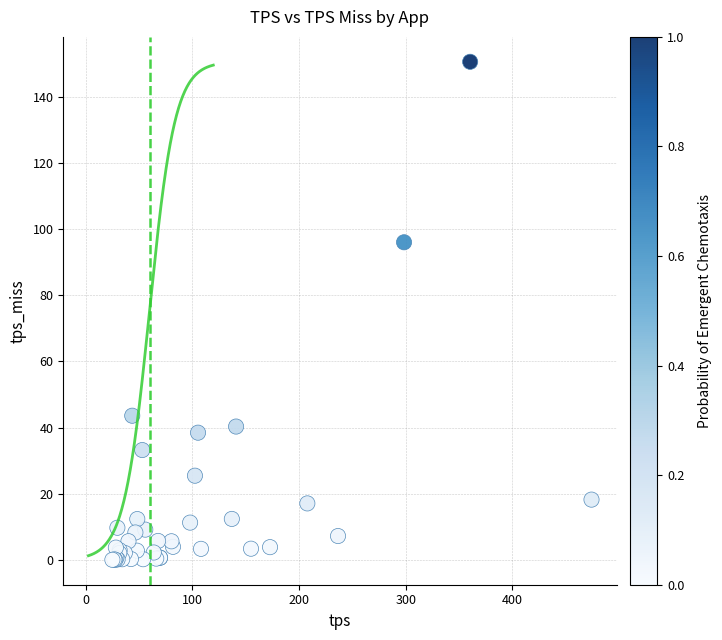

What Y value in the scatter plot is closest to 75?

96.1